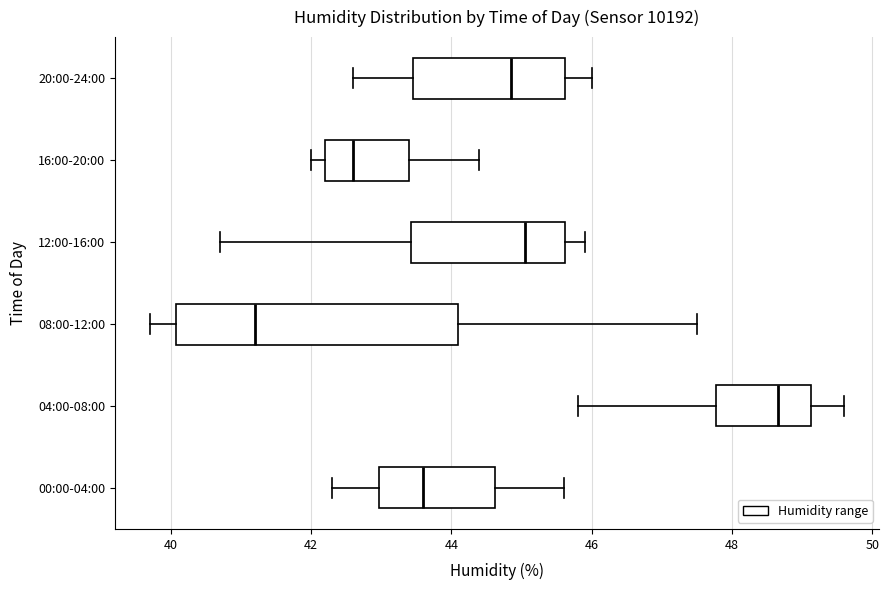

Where is the right edge of the box for 12:00-16:00 on the x-axis? The values are not printed on the chart, so give them approximately, as read against the axis.

45.6